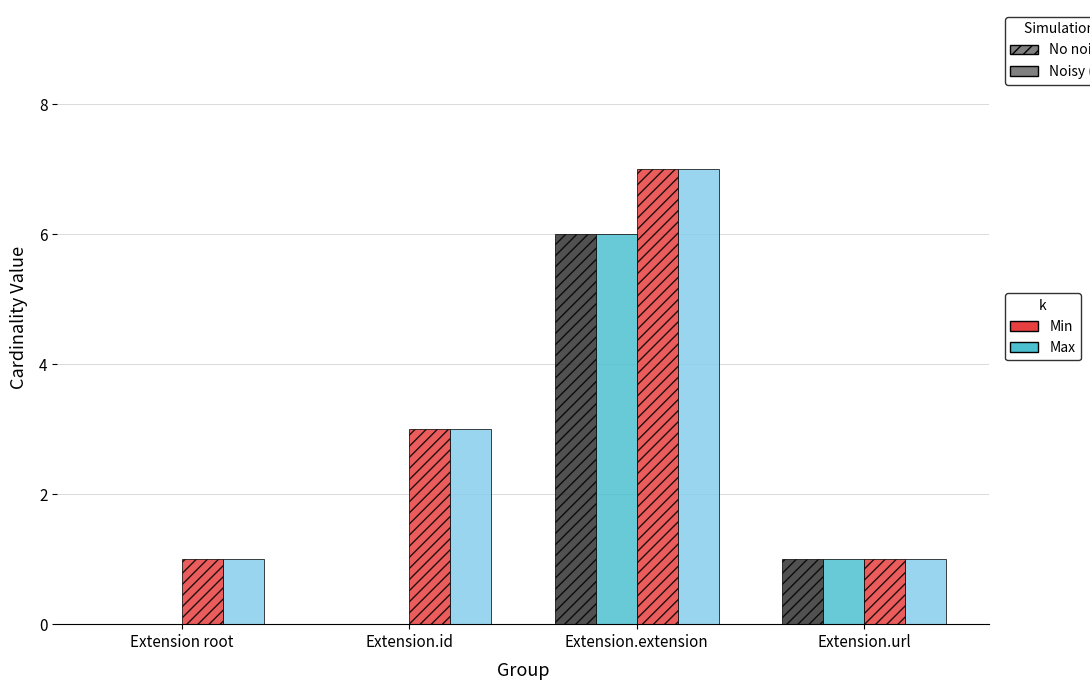

What is the total value across all series at Extension.url?

4